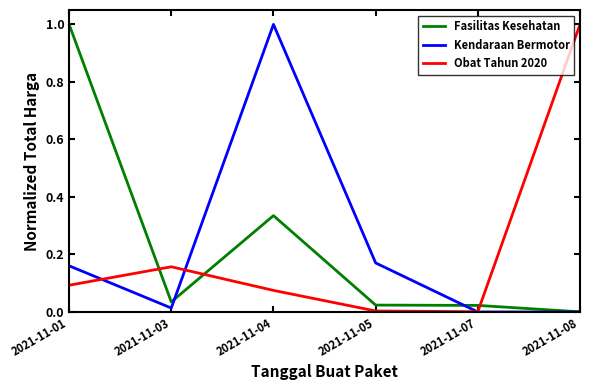

What is the spread (max minus min) of values at 2021-11-01?

0.9